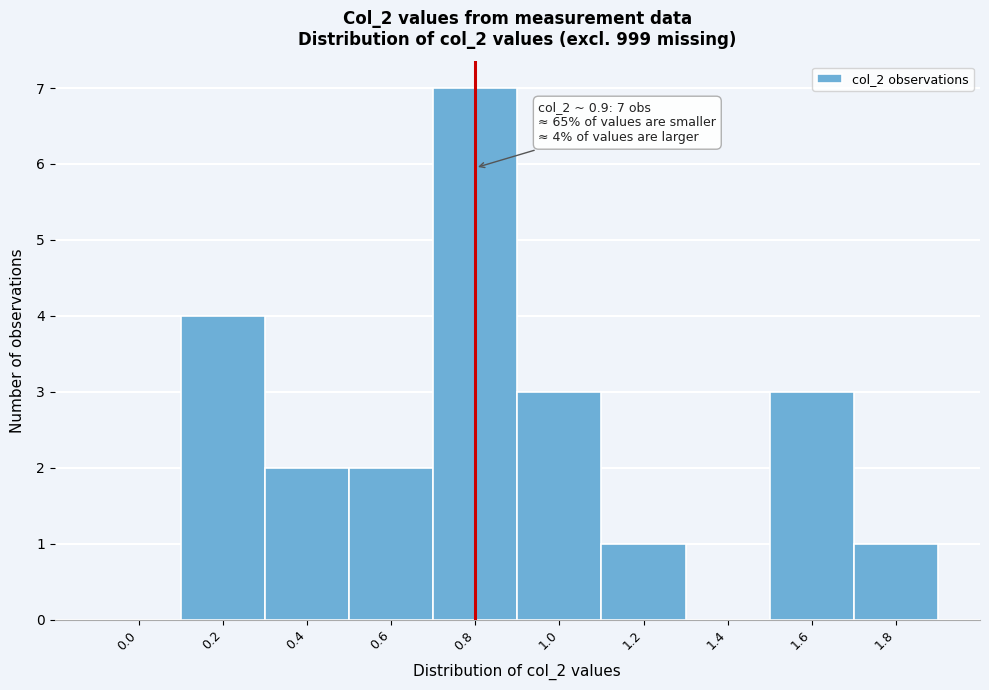

Reading left to right, what are all the values shown in this chart?

0.0=0	0.2=4	0.4=2	0.6=2	0.8=7	1.0=3	1.2=1	1.4=0	1.6=3	1.8=1